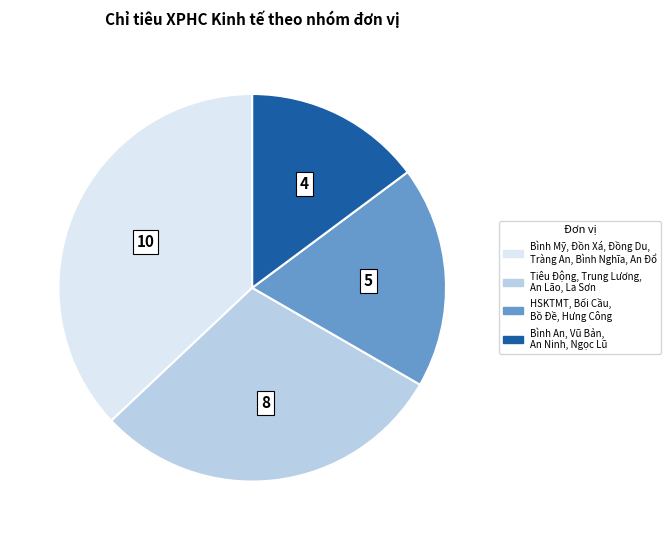

Is there any slice that represents more than half of the pie?

No